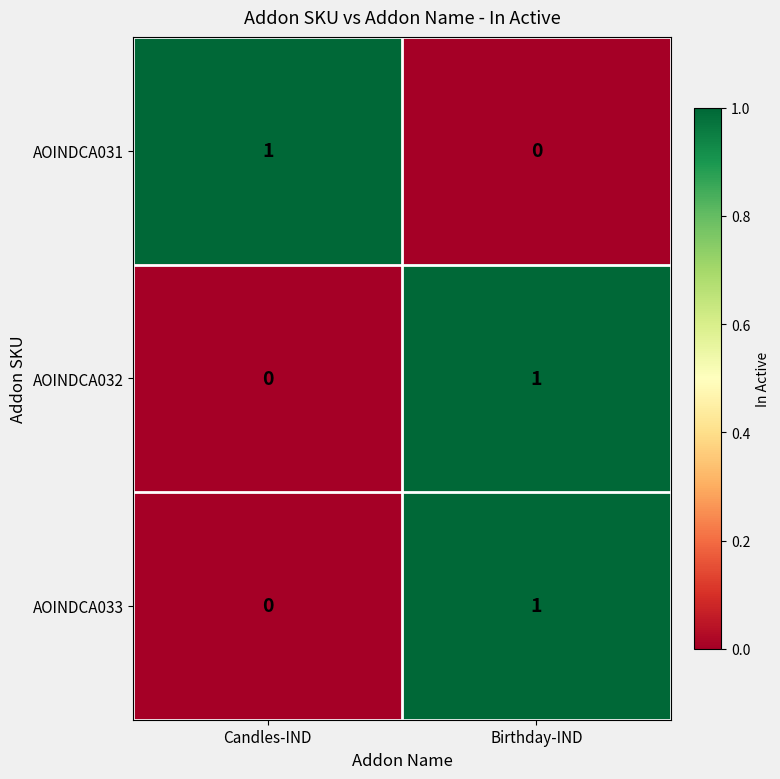

What is the total value across all series at Candles-IND?

1